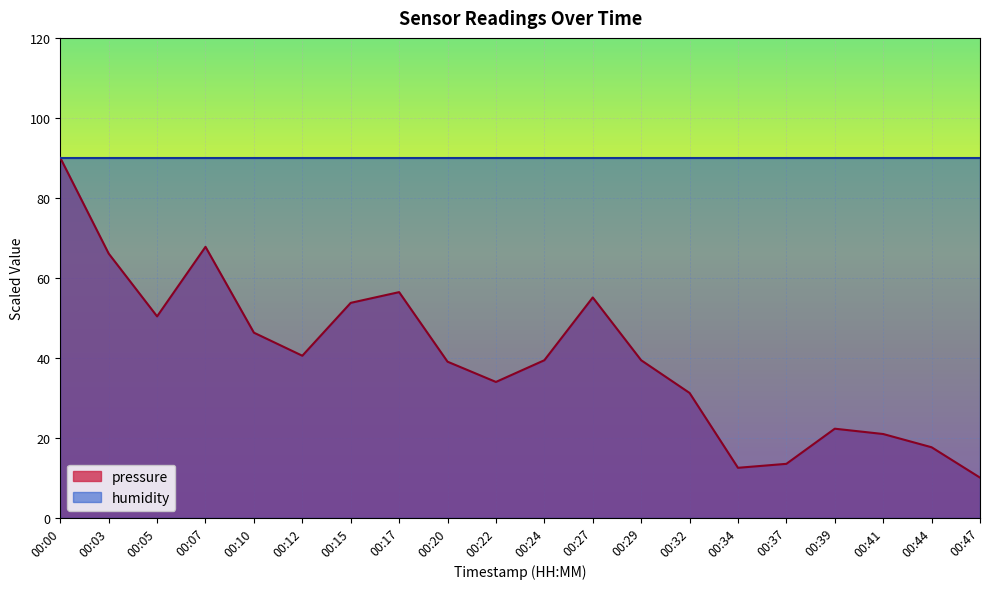

Where is the first local maximum?

00:07